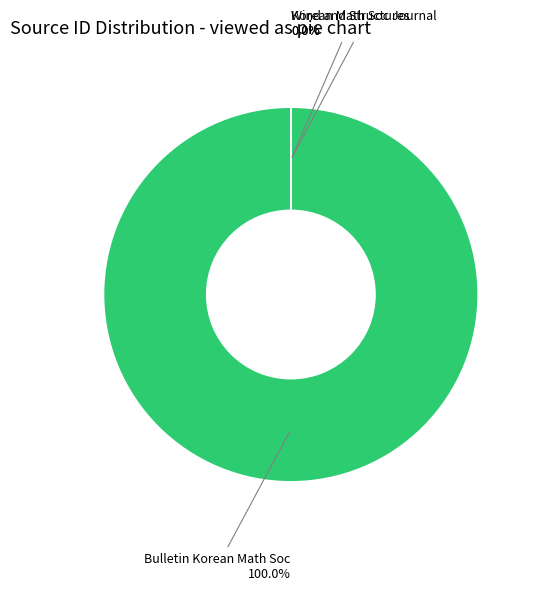

Which category accounts for the majority?

Bulletin Korean Math Soc